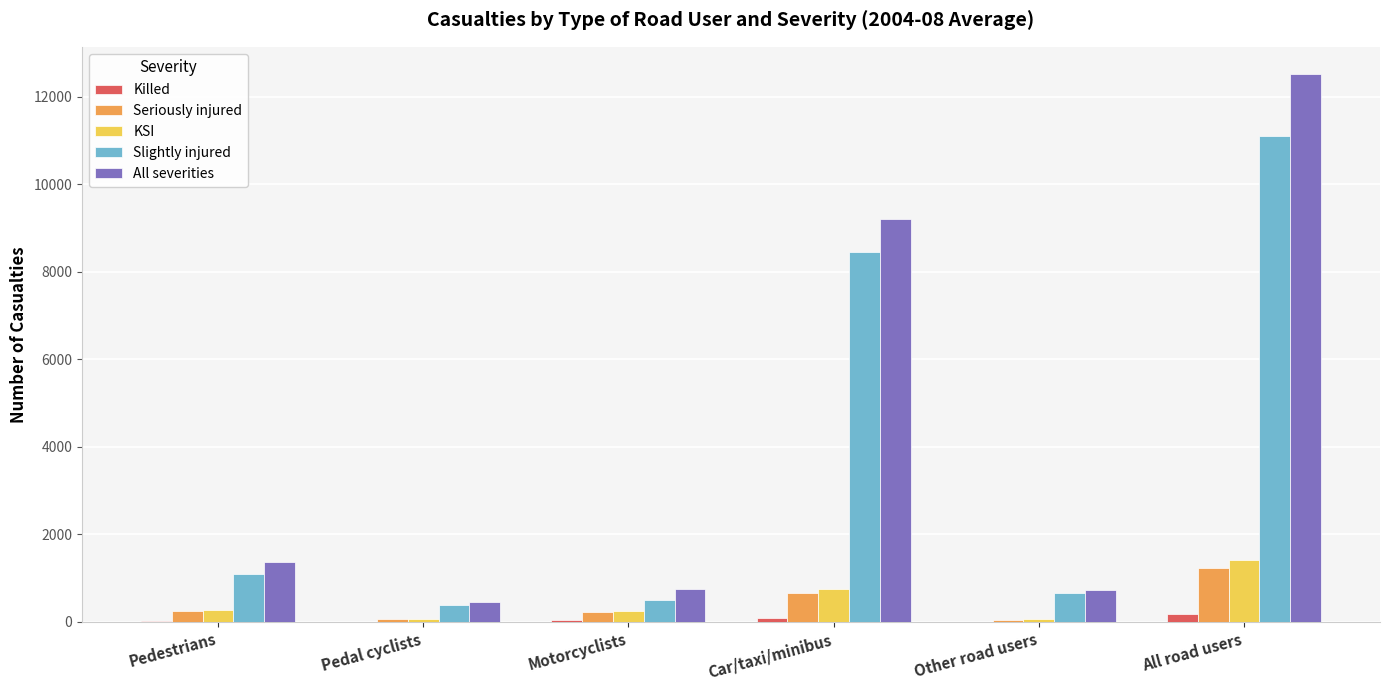

What are all the series names shown in the legend?

Killed, Seriously injured, KSI, Slightly injured, All severities